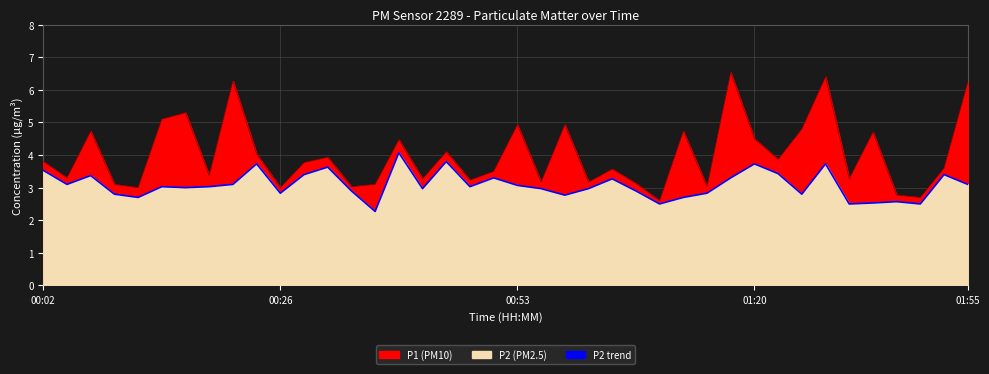

How many interior local peaks (higher than both neighbors) does the data have?

12